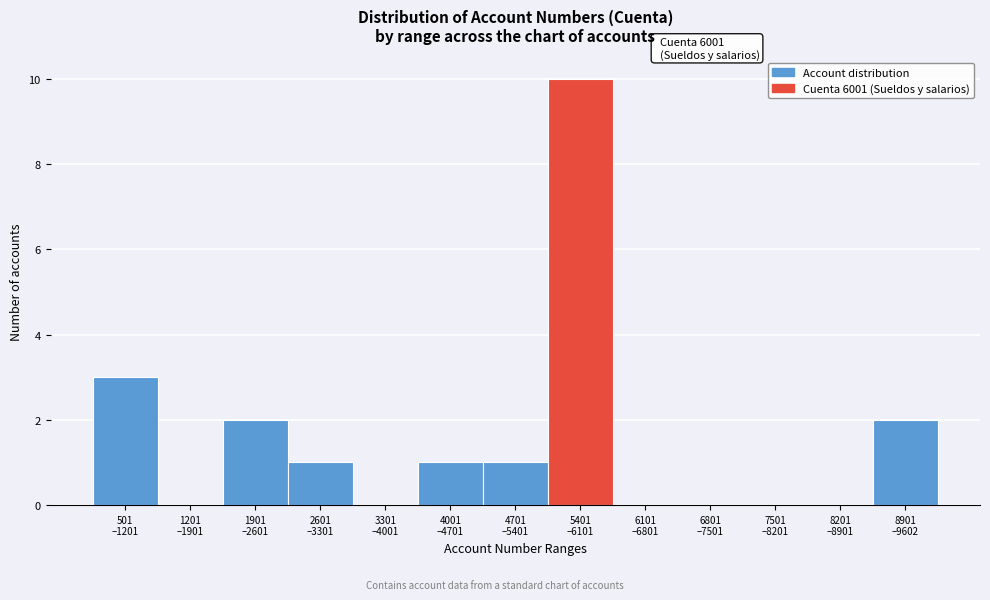

What is the sum of all values?

20